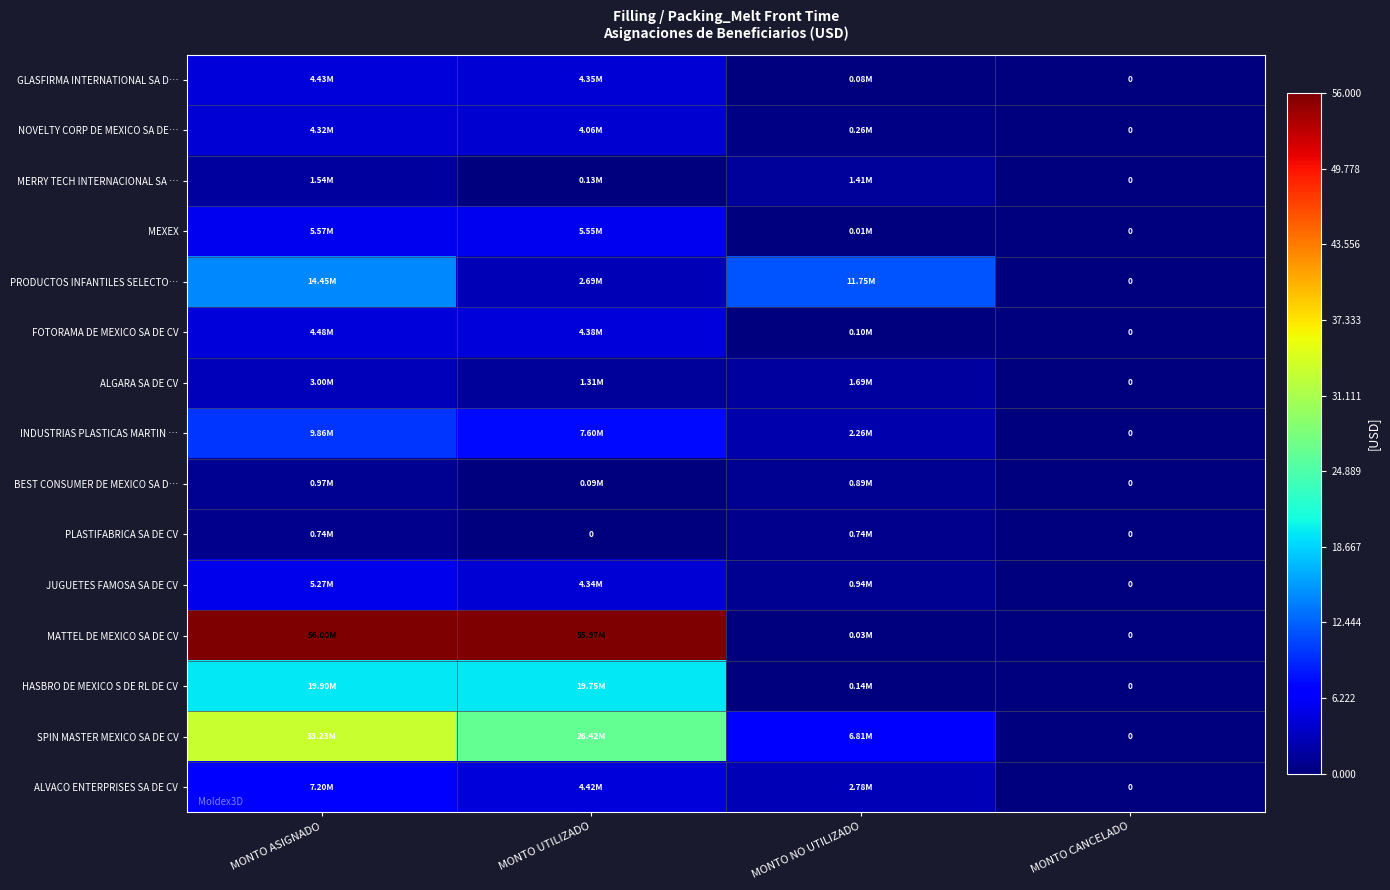

Where is BEST CONSUMER DE MEXICO SA D… nearest to the value 485864?

MONTO UTILIZADO